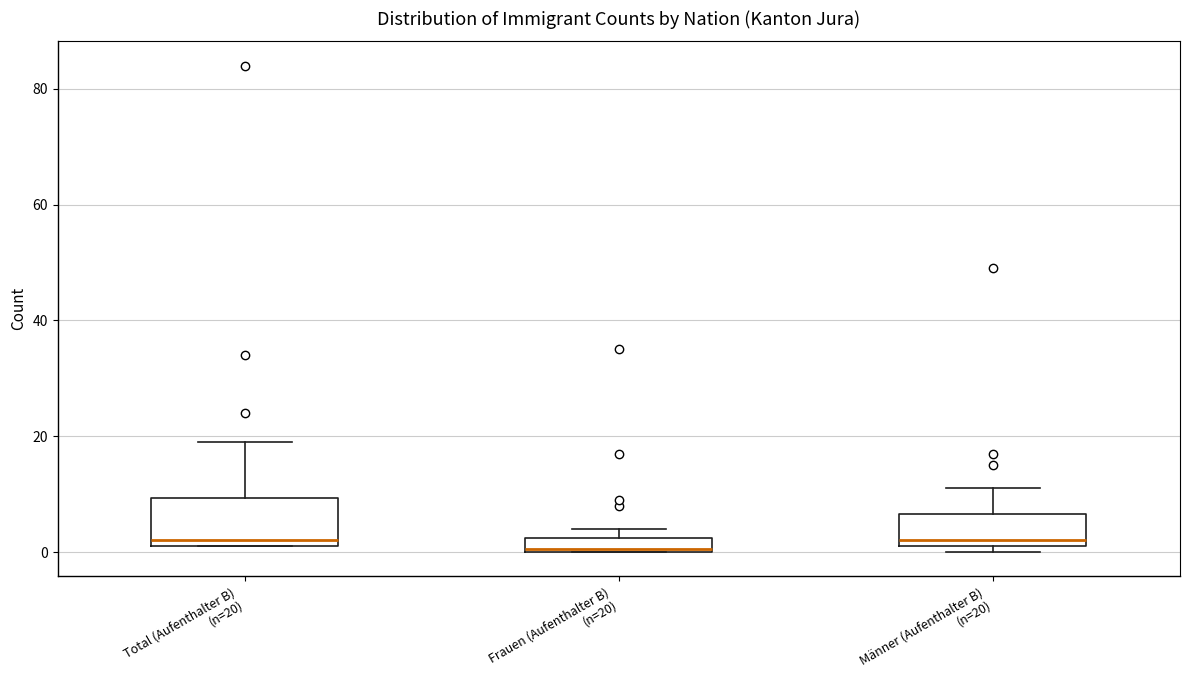

Which box is the tallest, from its lower edge to its upper edge?

Total (Aufenthalter B) (n=20)